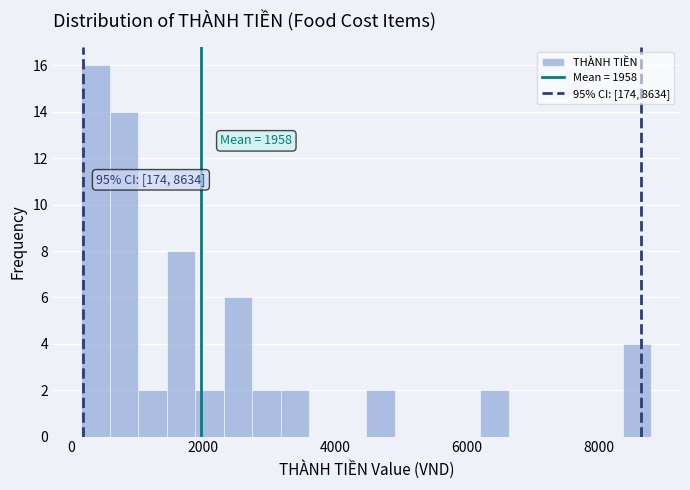

Around what value on the x-axis is the tallest bar? Give the approximate position of its centre, as read against the axis.

400